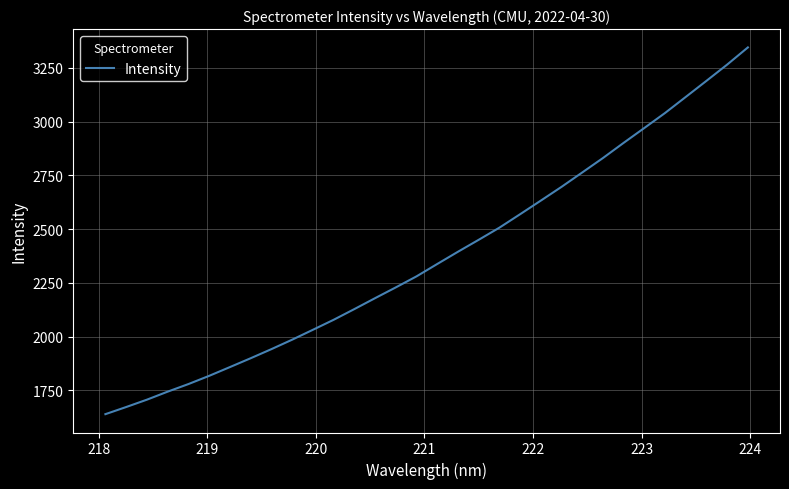

What is the smallest value displayed?

1639.2